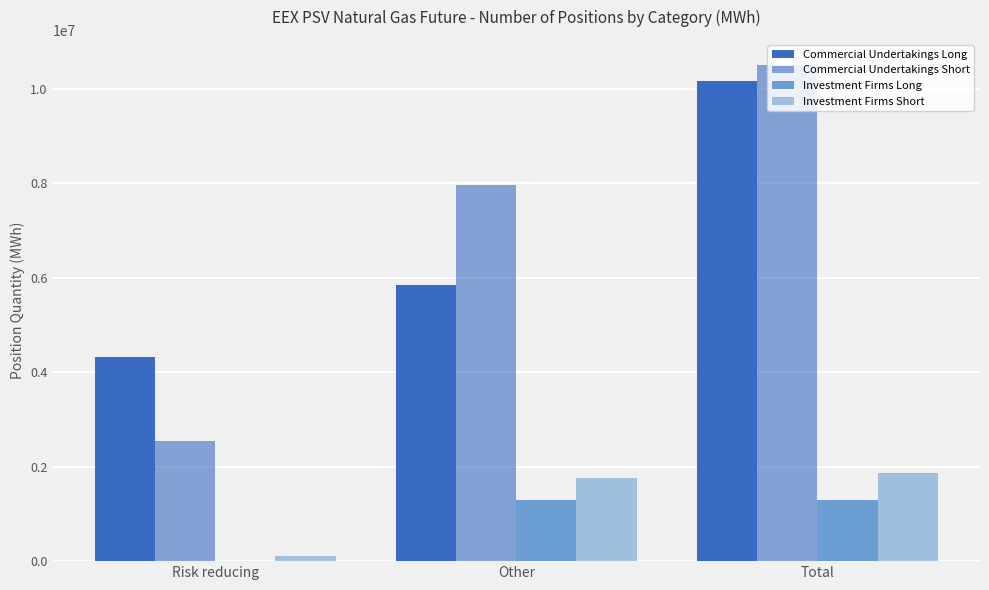

What is the value of the Investment Firms Long bar at the 2nd from the left?

1297056